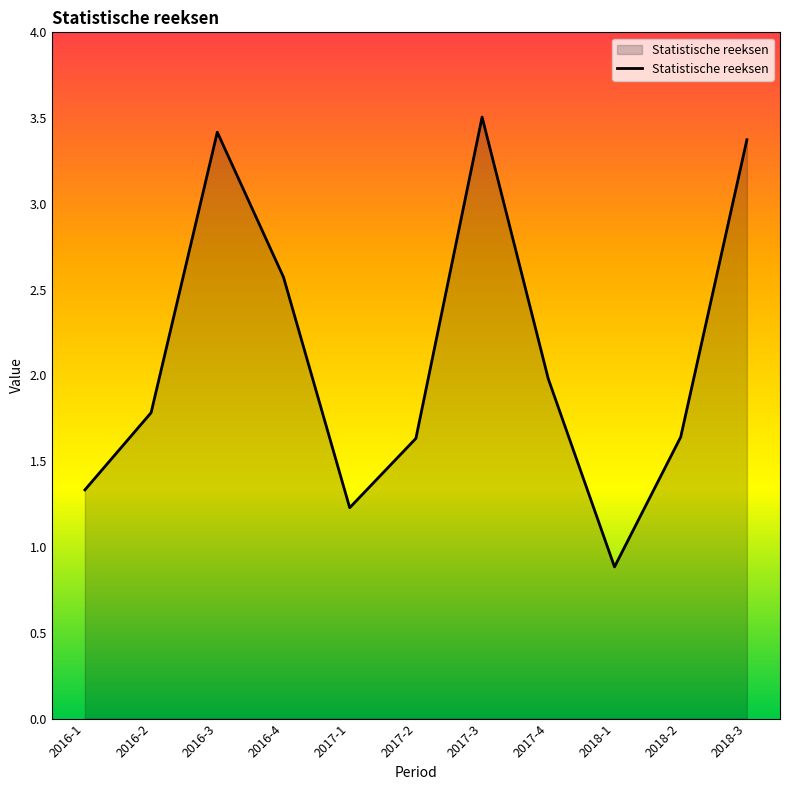

Which label corresponds to the largest value in the chart?

2017-3